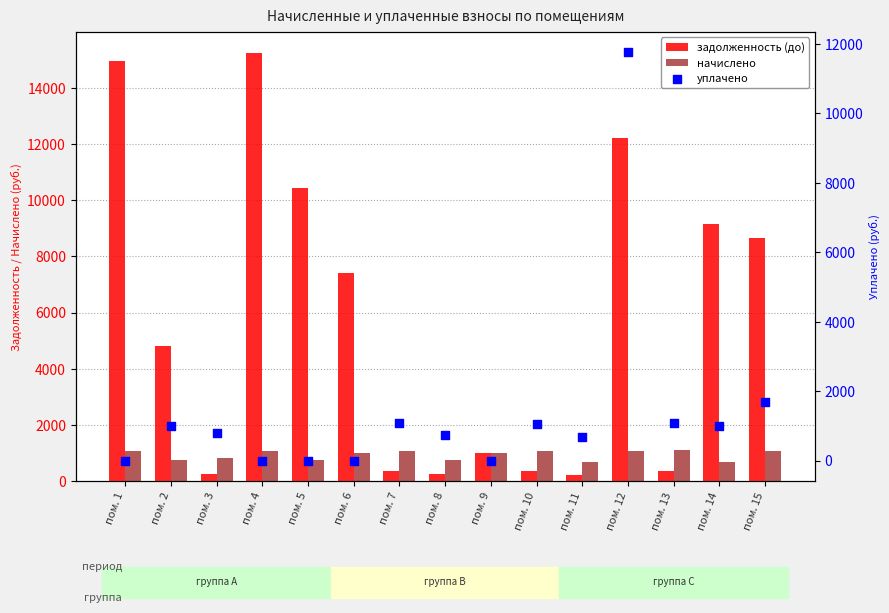

At how many categories does at least one series exceed 2773?

8